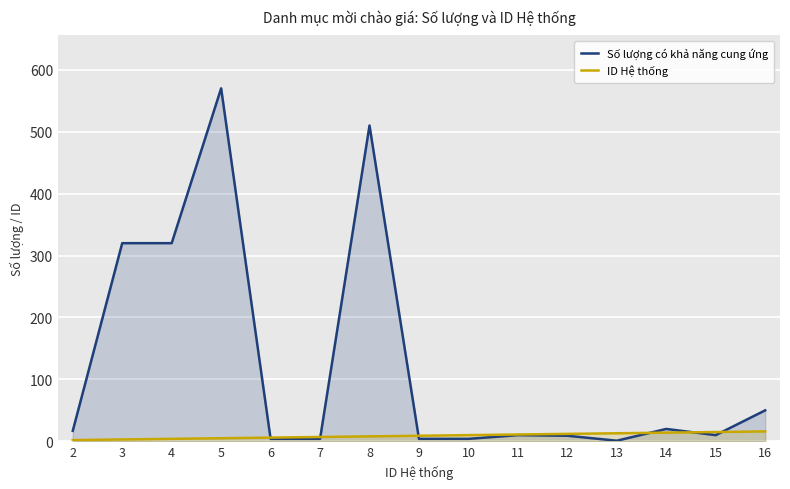

What are all the series names shown in the legend?

Số lượng có khả năng cung ứng, ID Hệ thống